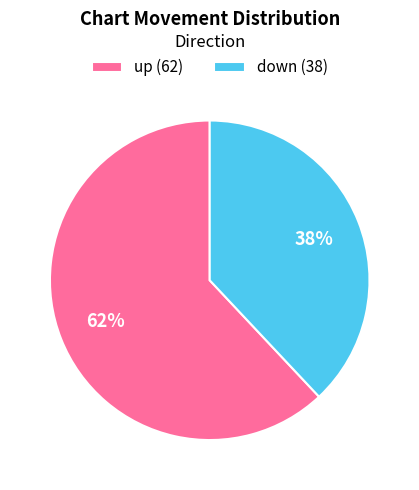

Does down represent more than half of the total?

No